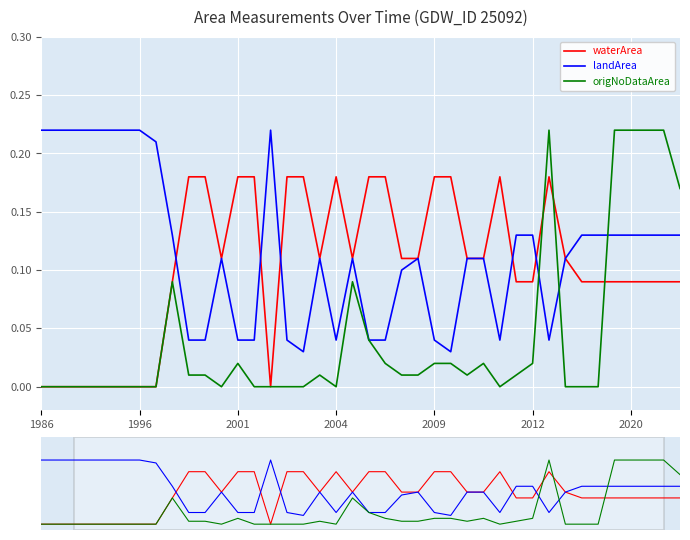

Is this an area chart (filled region under the line)?

No